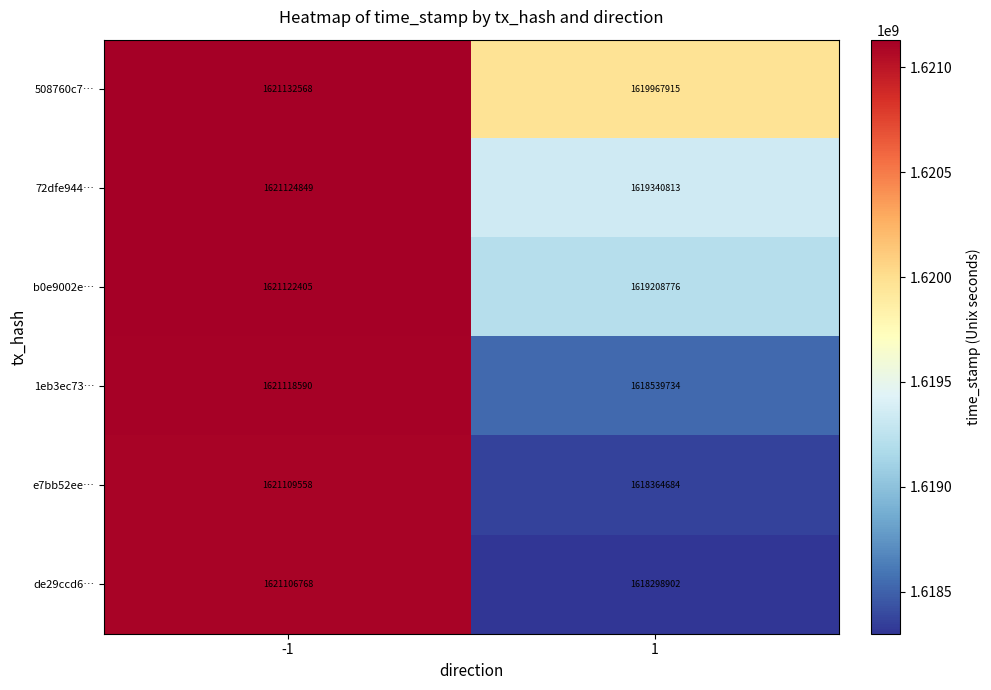

List the series in order of their peak value, highest first.

508760c7…, 72dfe944…, b0e9002e…, 1eb3ec73…, e7bb52ee…, de29ccd6…